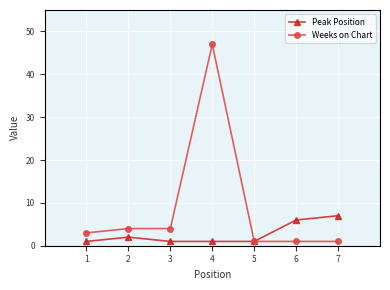

True or false: Peak Position has more than 2 interior local peaks.

False